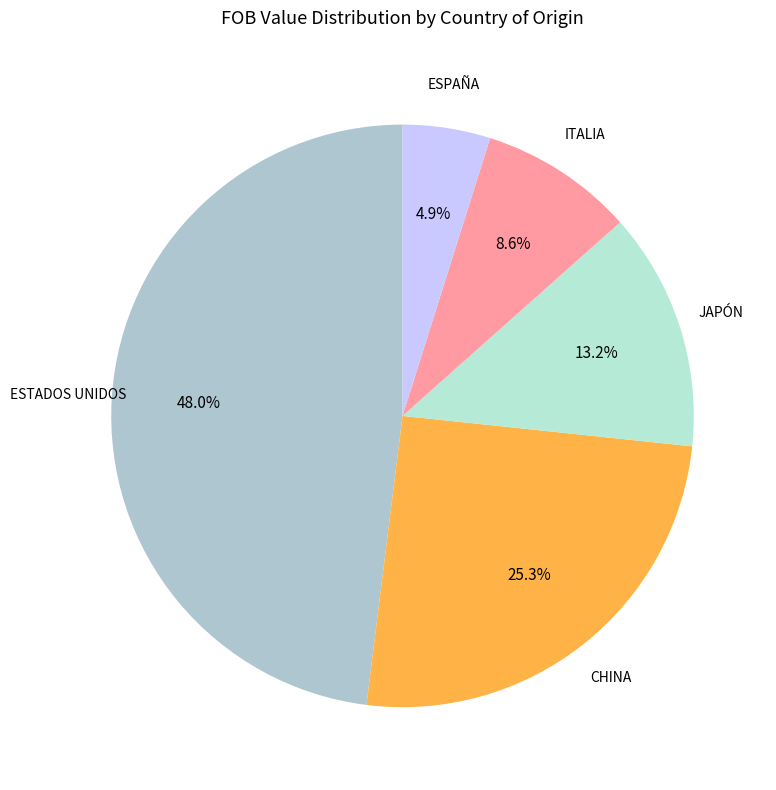

Rank the categories by value from lowest to highest.

ESPAÑA, ITALIA, JAPÓN, CHINA, ESTADOS UNIDOS